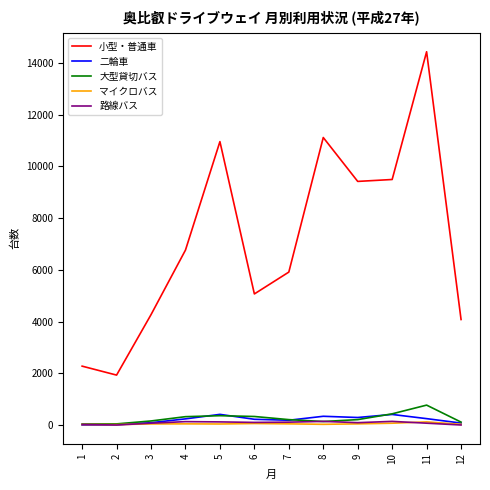

Which series has the widest spread of values?

小型・普通車